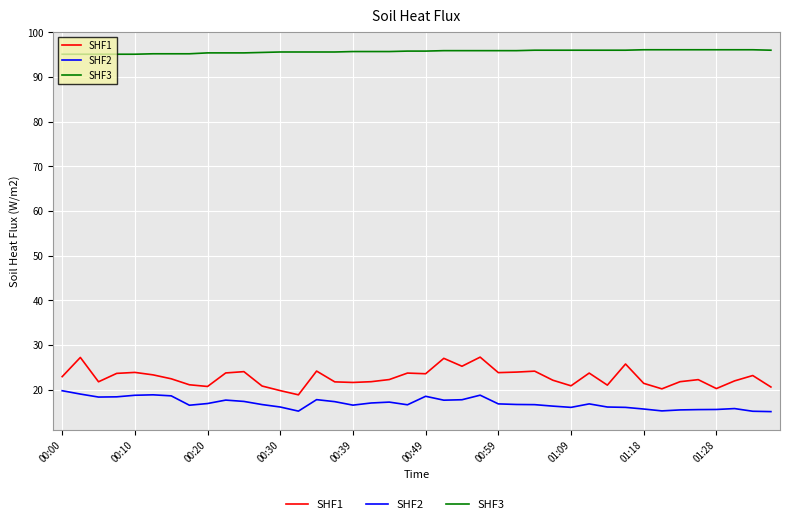

True or false: SHF3 and SHF1 intersect in this chart.

False